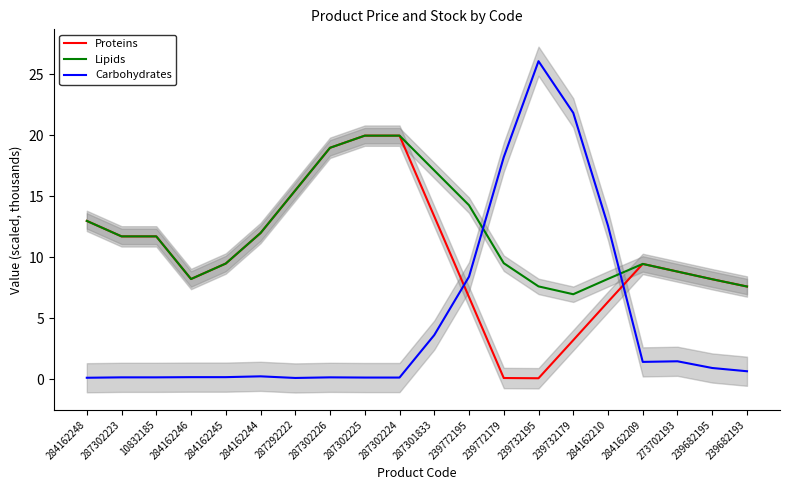

How many distinct data groups are displayed?

3